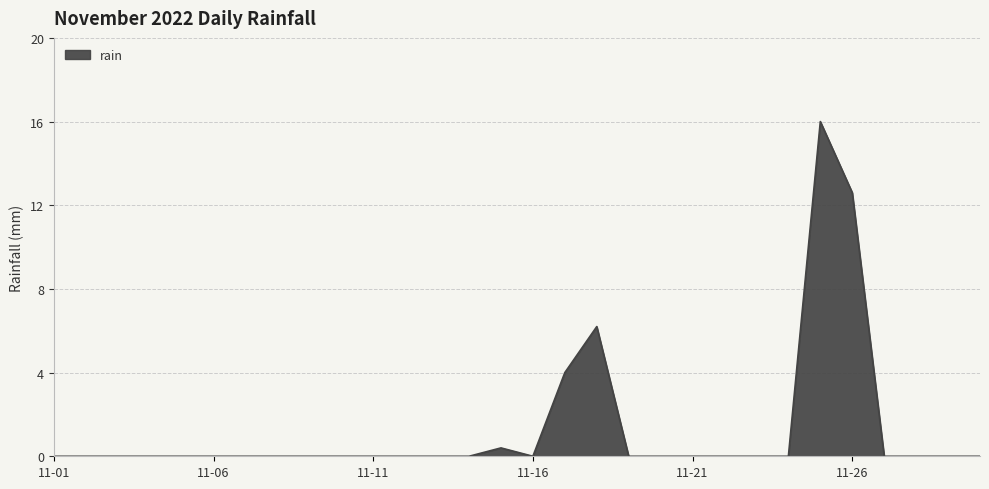

What is the maximum value shown in the chart?

16.0